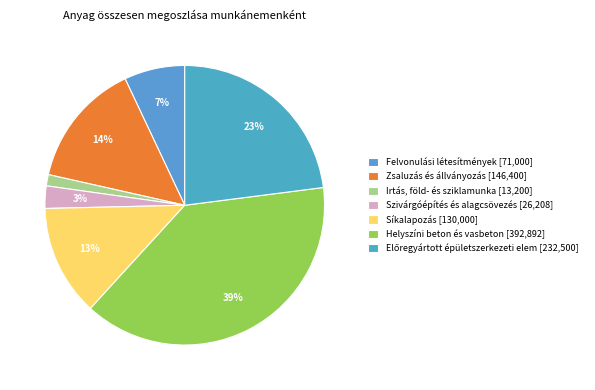

Is there any slice that represents more than half of the pie?

No